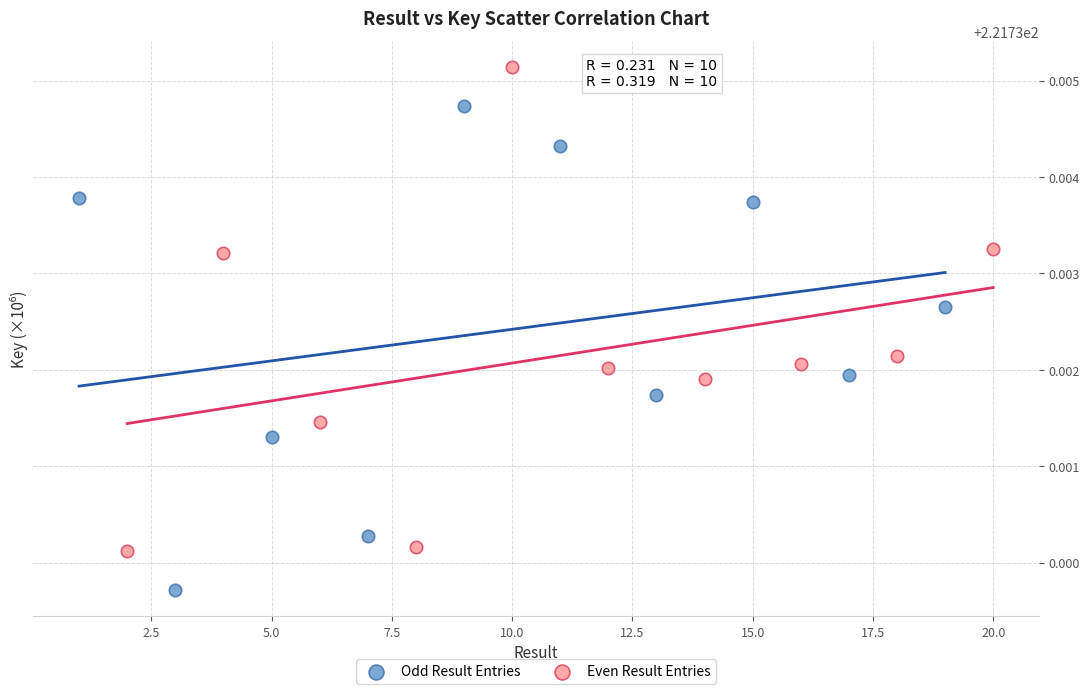

Which series contains the lowest Y value?

Odd Result Entries